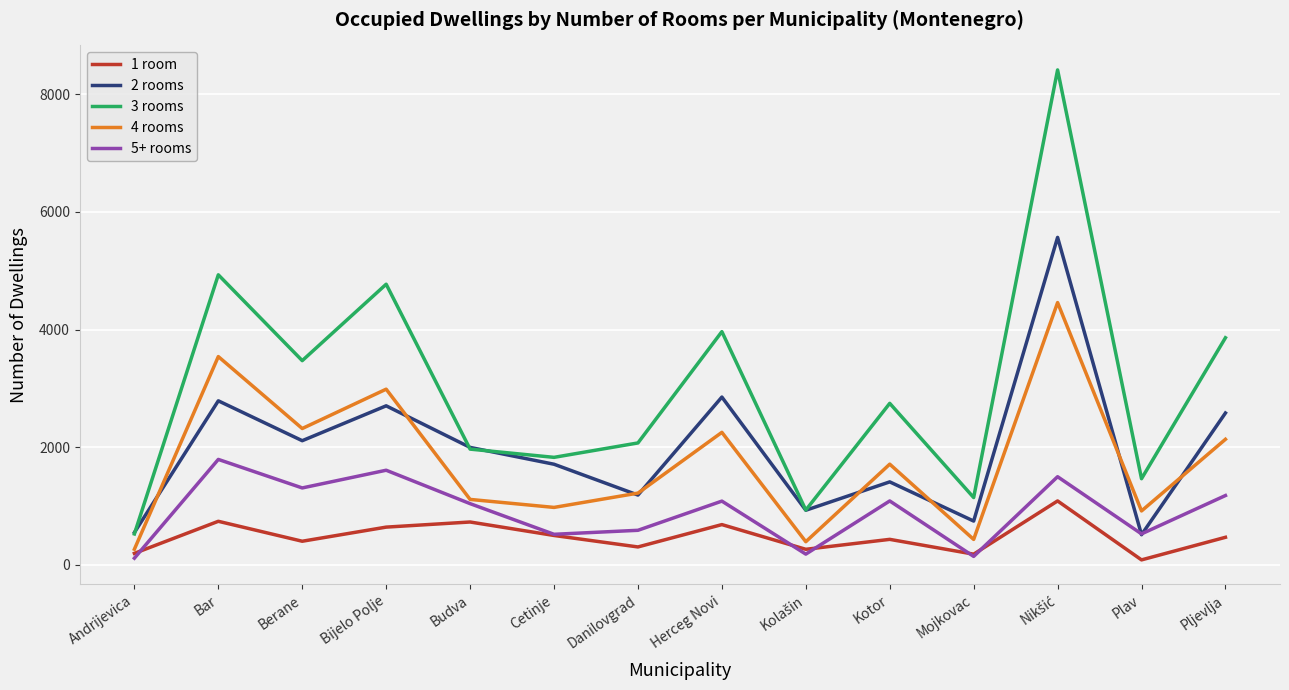

True or false: 2 rooms has a value of 1421 at Bijelo Polje.

False